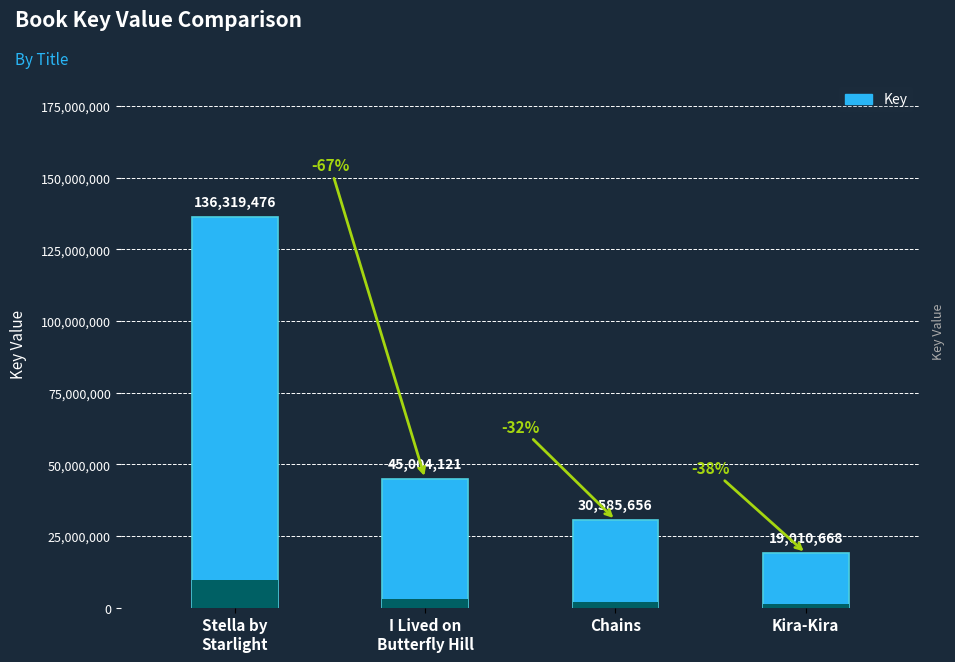

What is the difference between the maximum and minimum values?

117308808